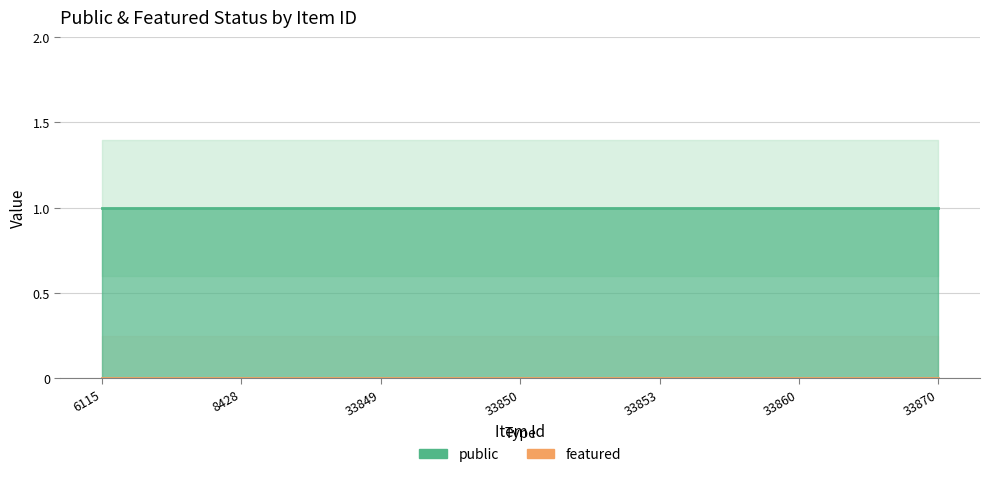

Rank the series by their maximum value, from lowest to highest.

featured, public